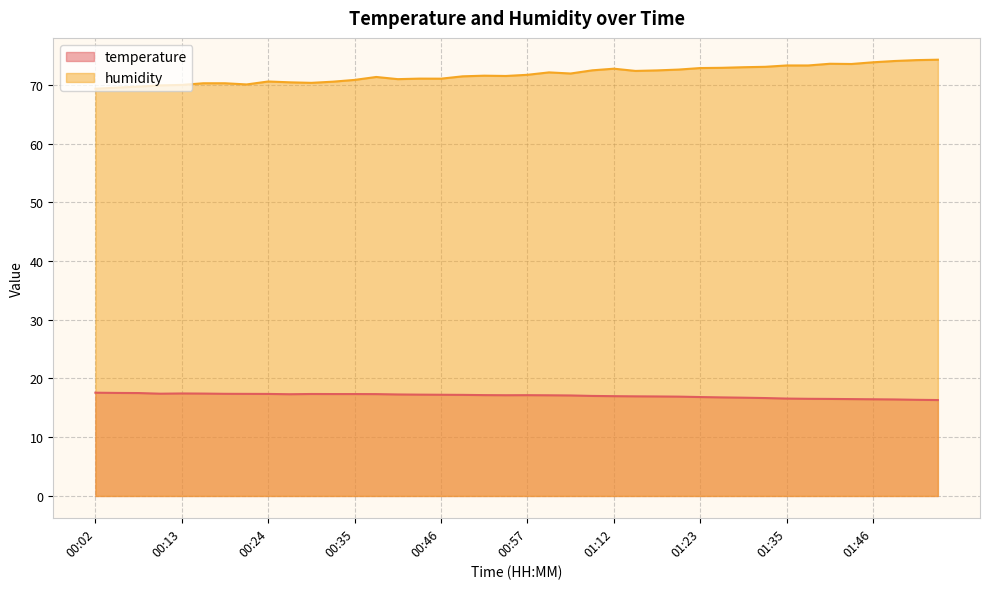

True or false: temperature and humidity intersect in this chart.

False